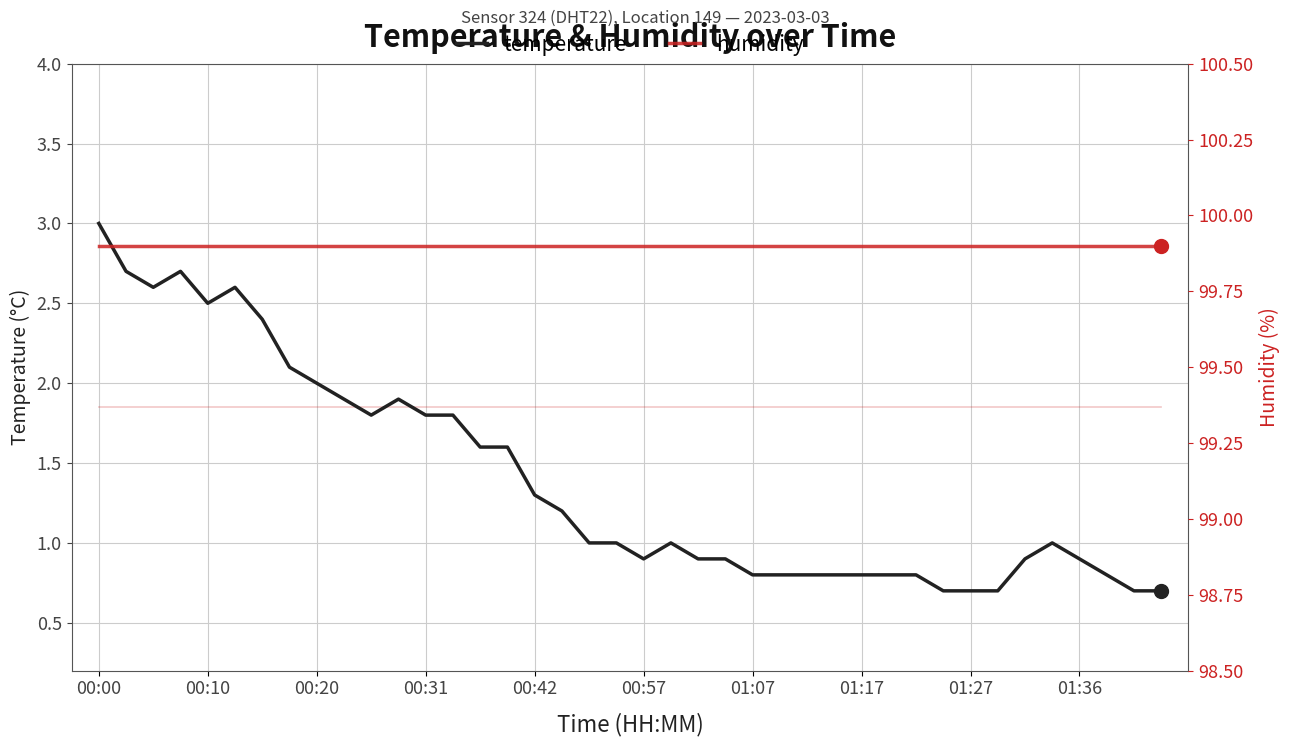

What is the maximum value for temperature?

3.0